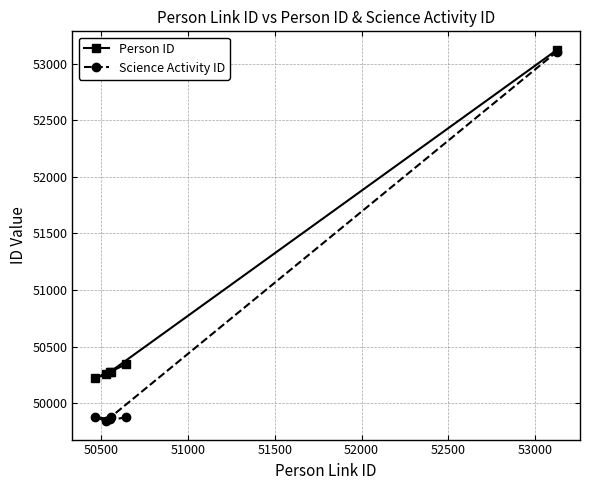

Does the chart display data point markers on the line(s)?

Yes